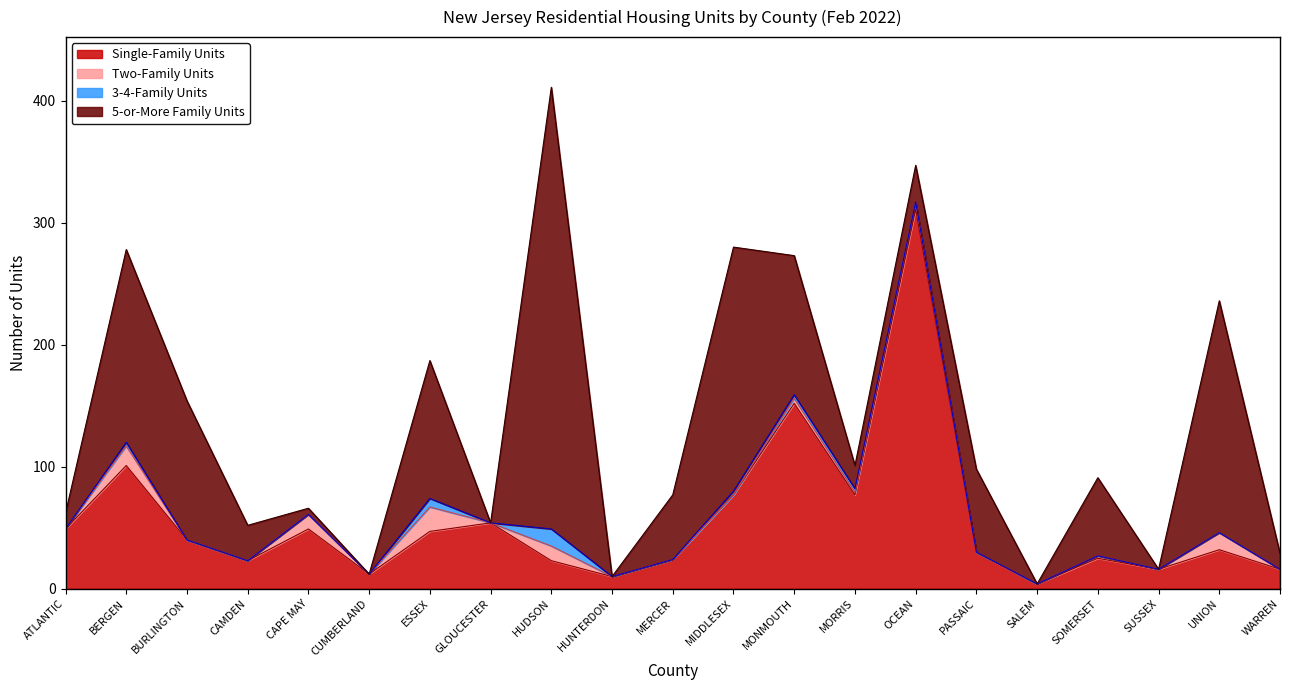

Rank the series at PASSAIC from highest to lowest value.

5-or-More Family Units, Single-Family Units, Two-Family Units, 3-4-Family Units